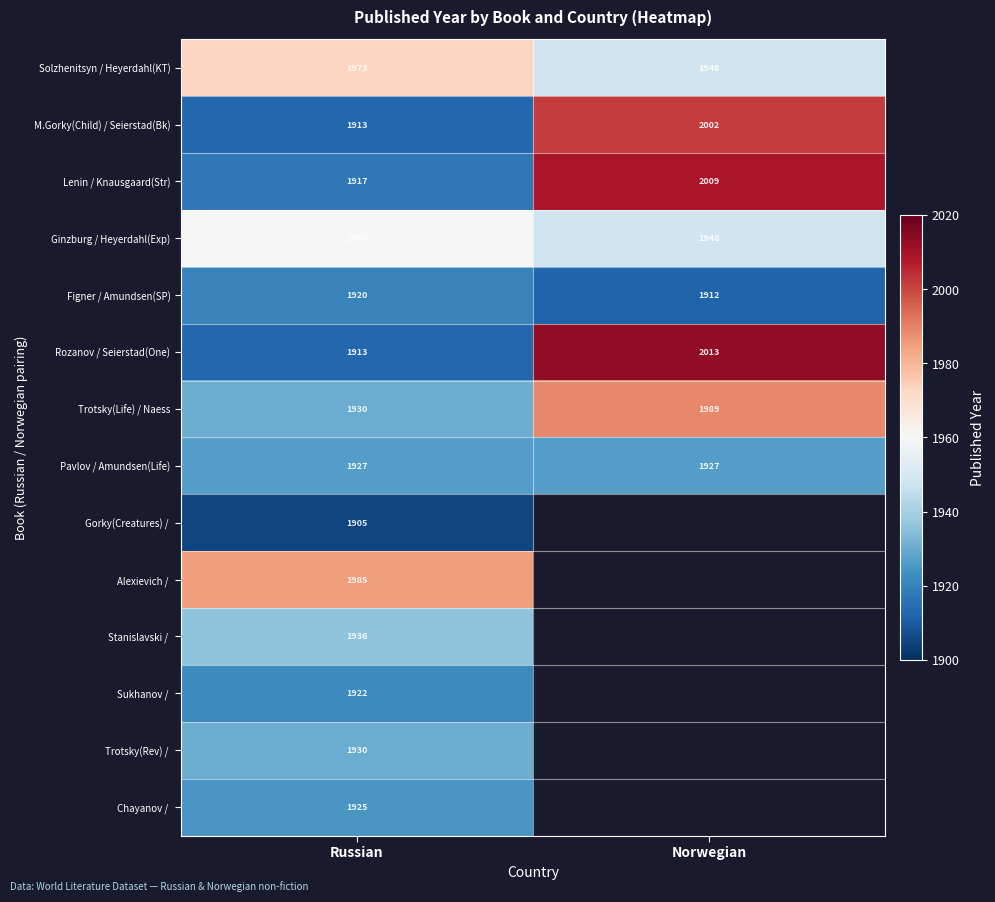

At which category is the sum across all series the highest?

Russian